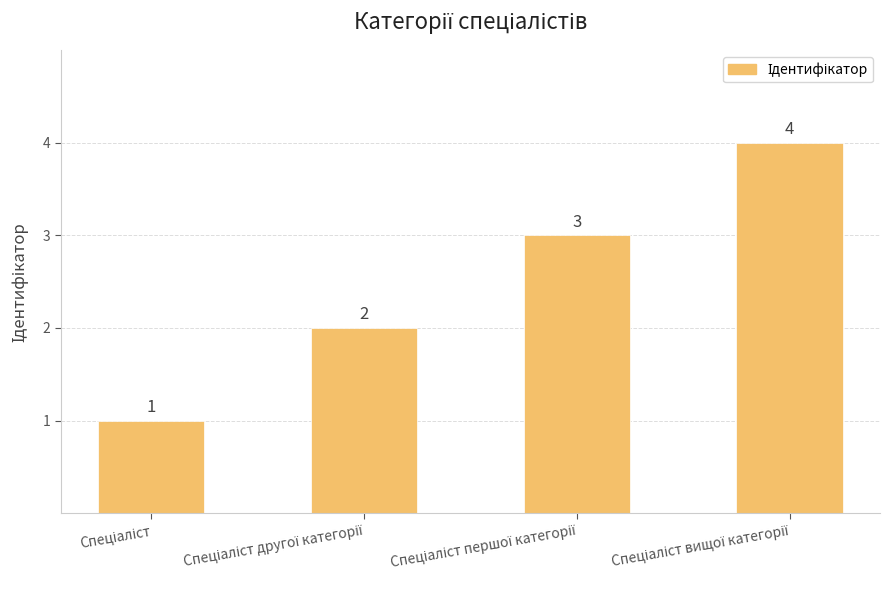

What is the value of the 1st bar from the left?

1